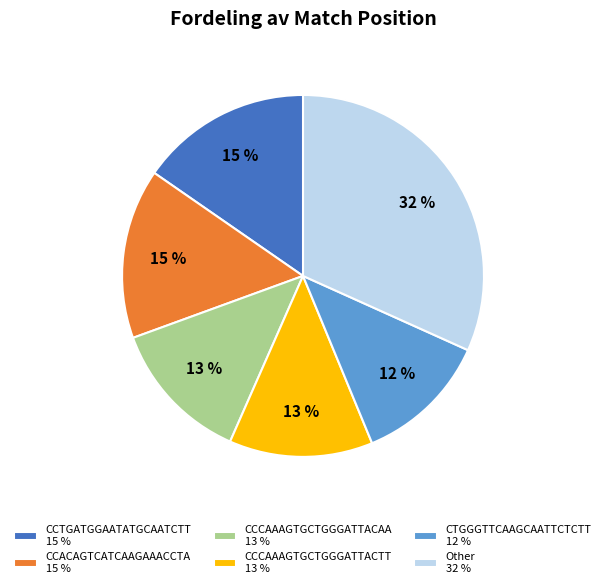

Count the number of slices in the pie.

6